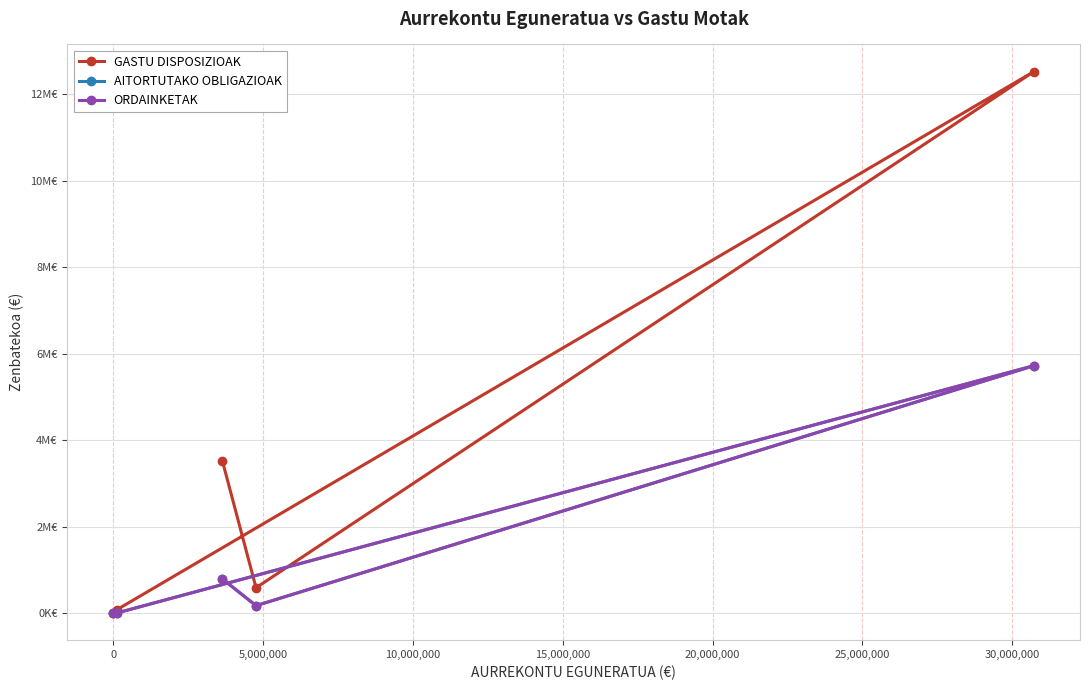

How many values in GASTU DISPOSIZIOAK are above zero?

4